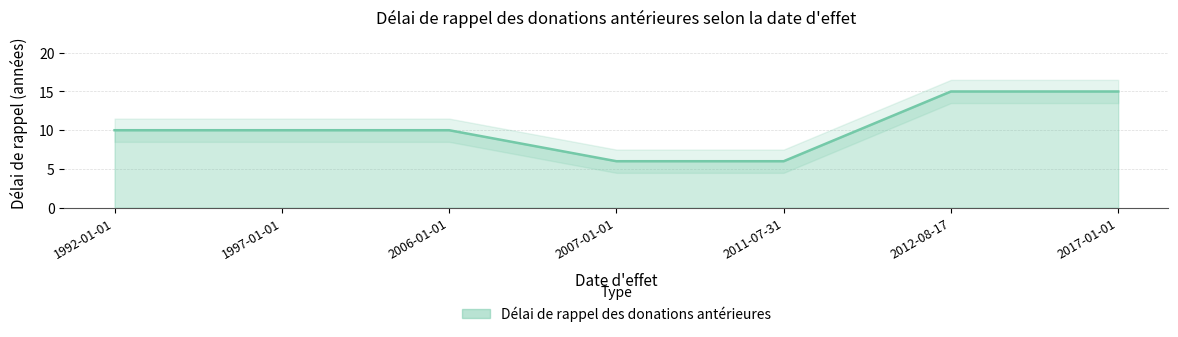

True or false: the data has more than 0 interior local peaks.

False